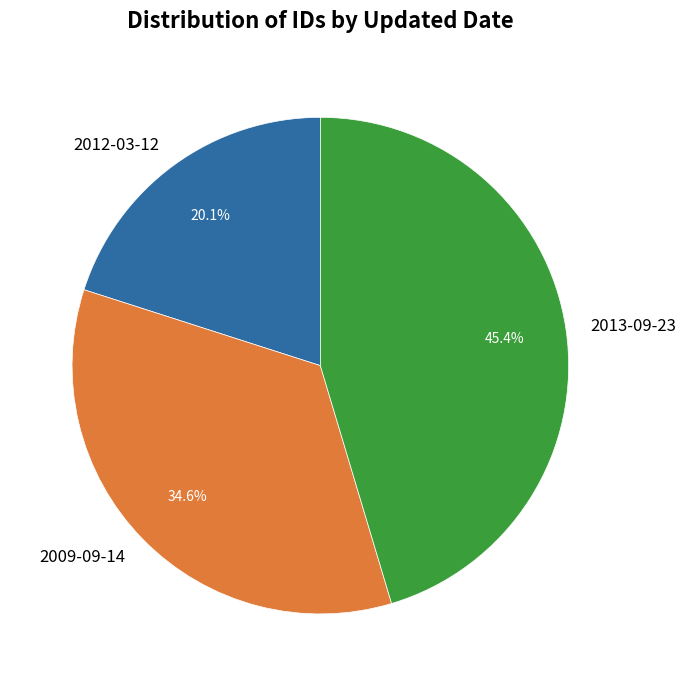

What is the largest slice in the pie chart?

2013-09-23